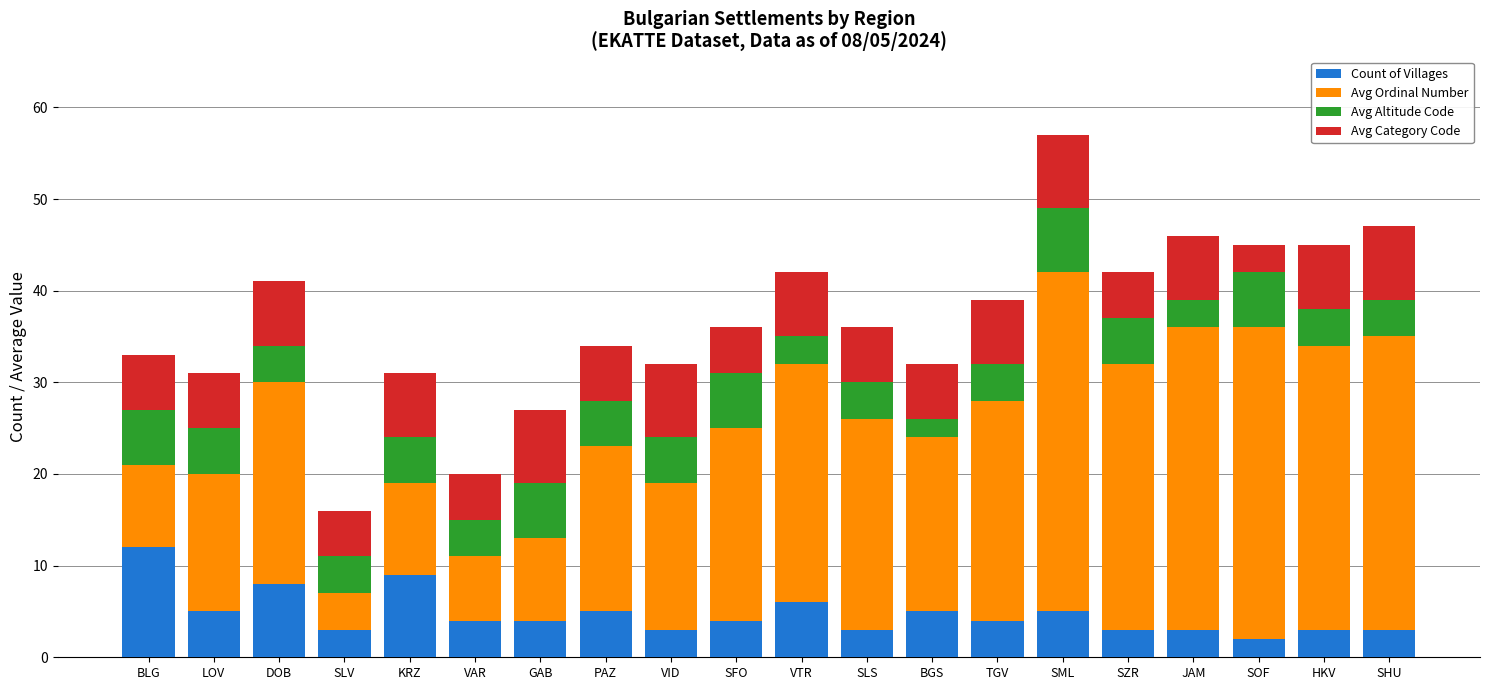

The Count of Villages series shows 3 at VID. True or false?

True